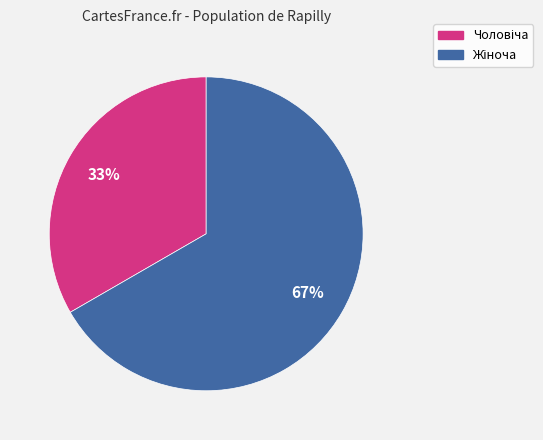

To the nearest percent, what is the average slice percentage?

50%